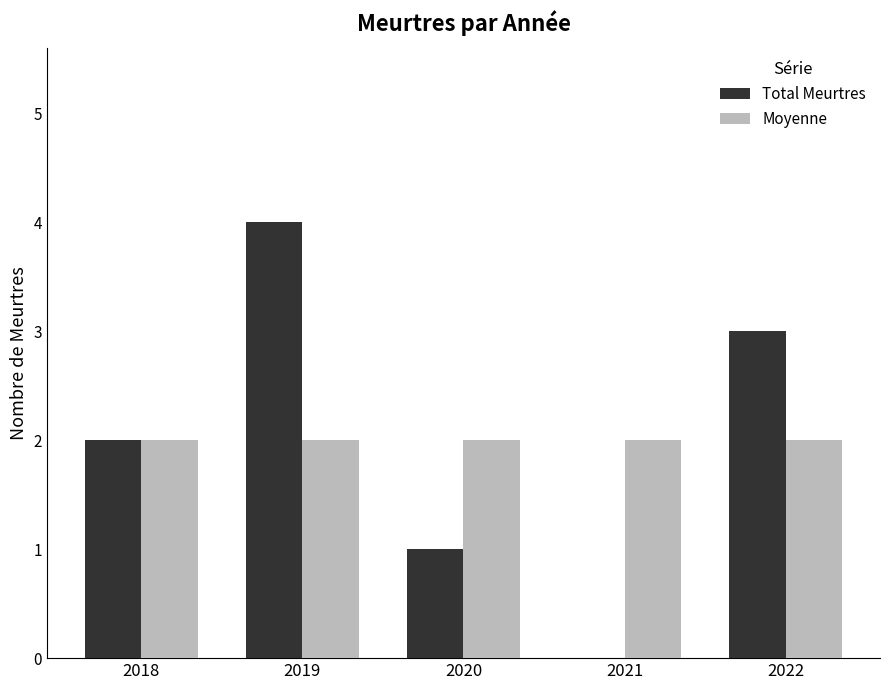

Reading left to right, extract all data points from this chart.

Total Meurtres: 2	4	1	0	3
Moyenne: 2	2	2	2	2